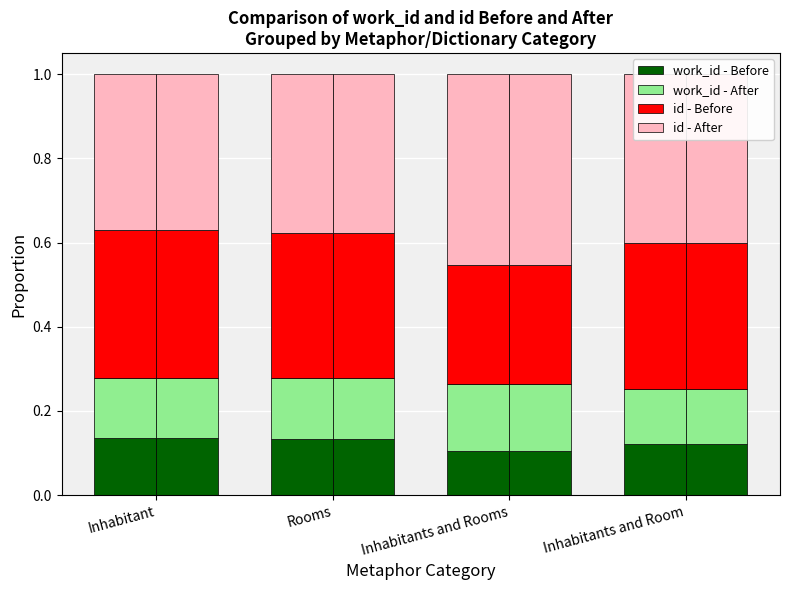

The value of work_id - After at Inhabitants and Rooms is 0.2. True or false?

True